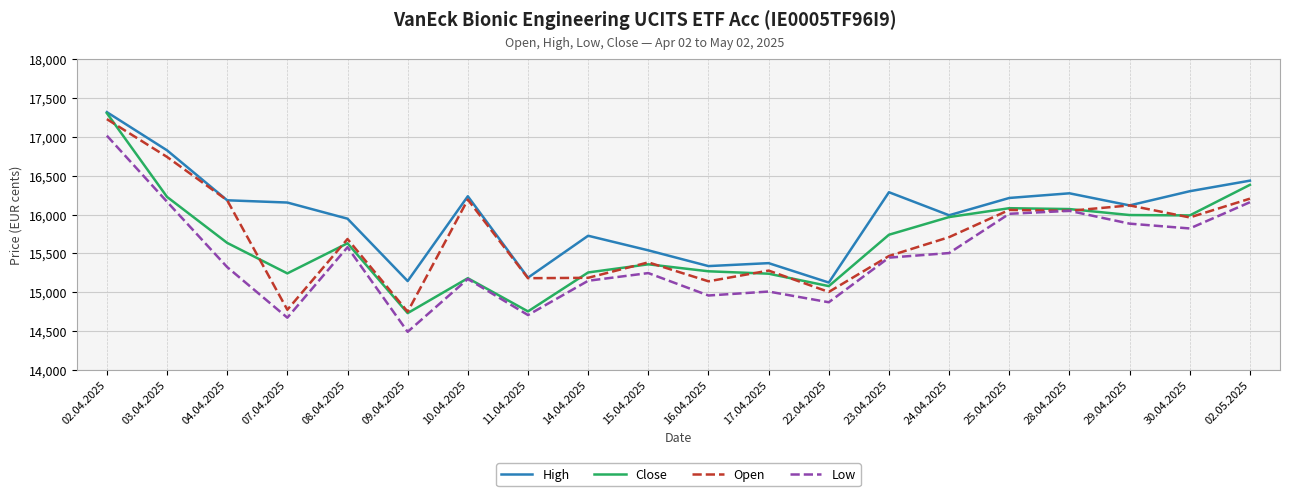

What is the difference between the maximum and second lowest values in the Open series?

2457